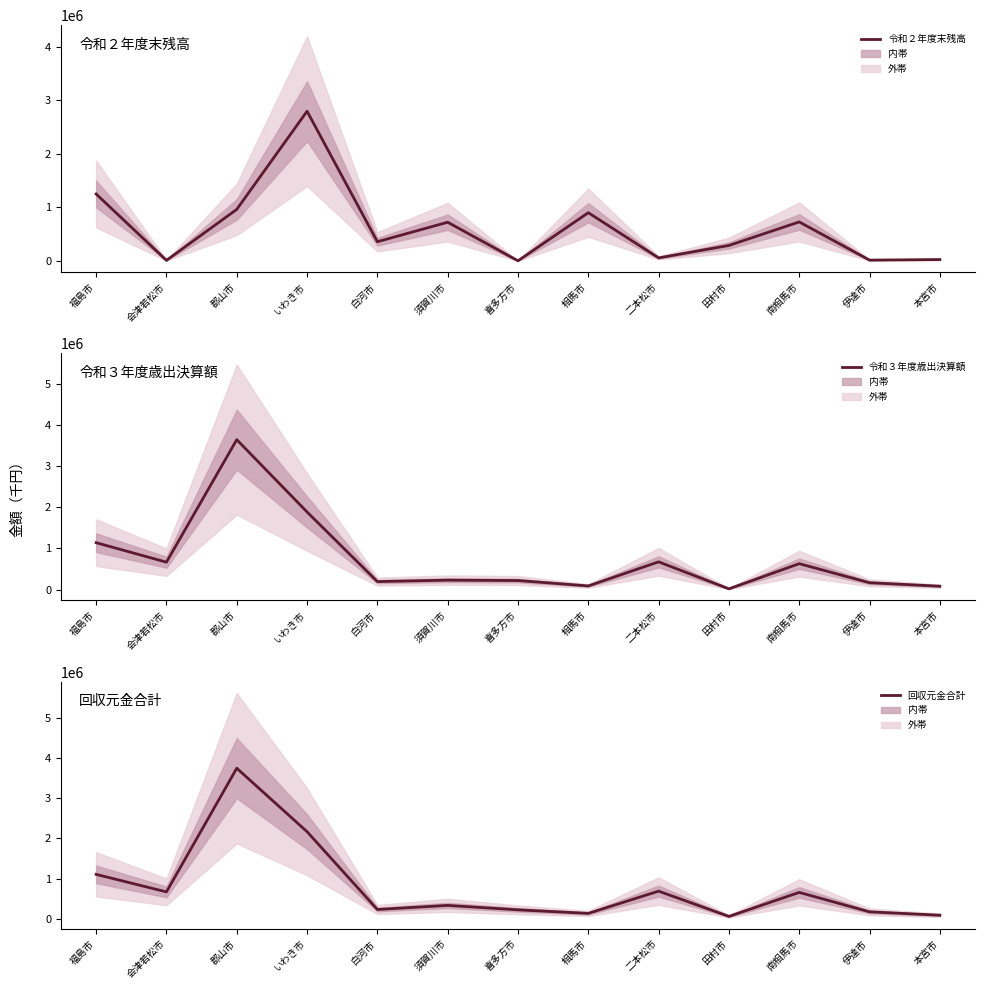

How many values in the 令和２年度末残高 series are below 357778?

6